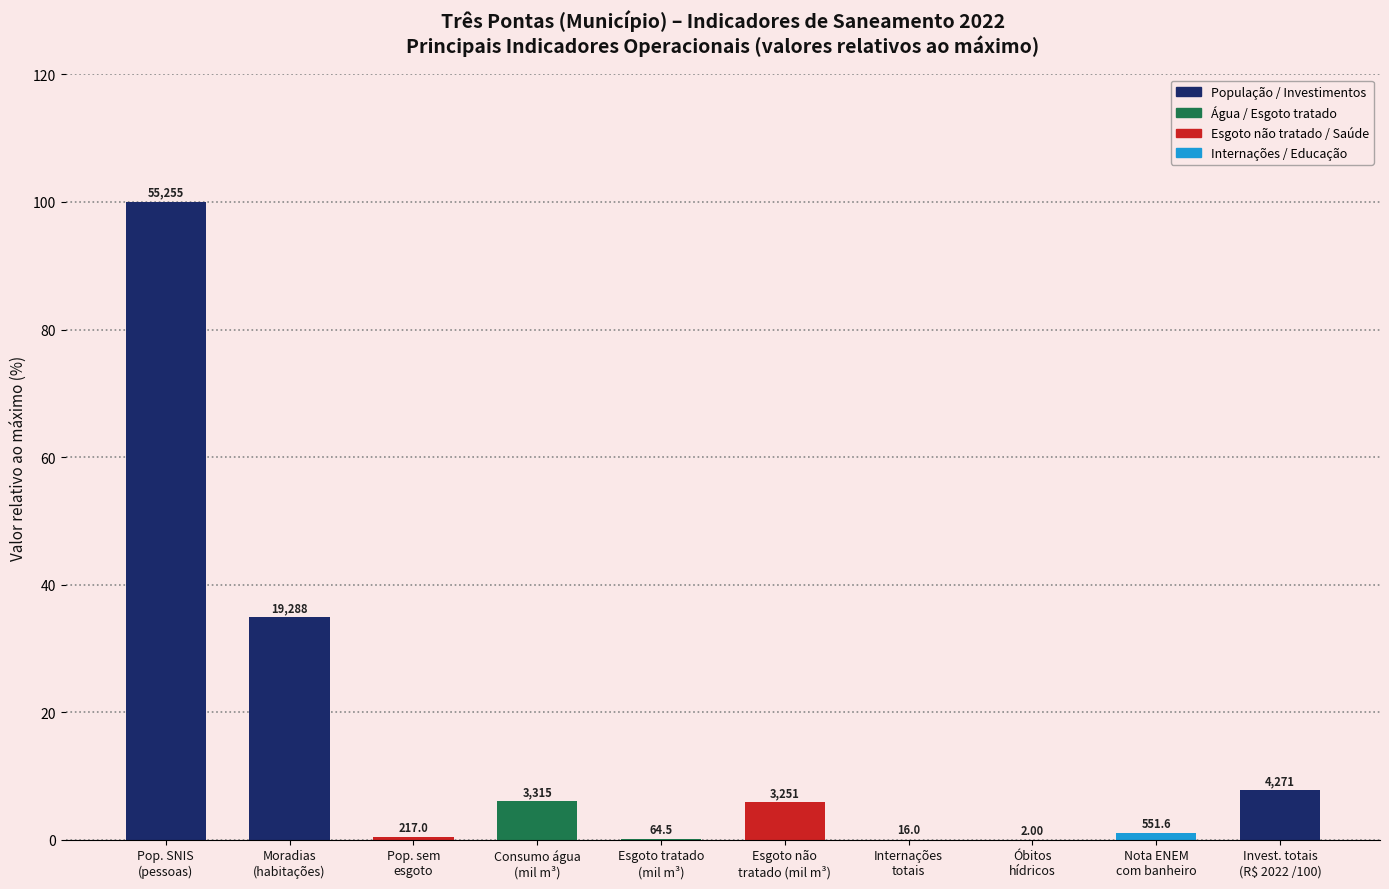

True or false: the data shows 8.5 at Consumo água
(mil m³).

False